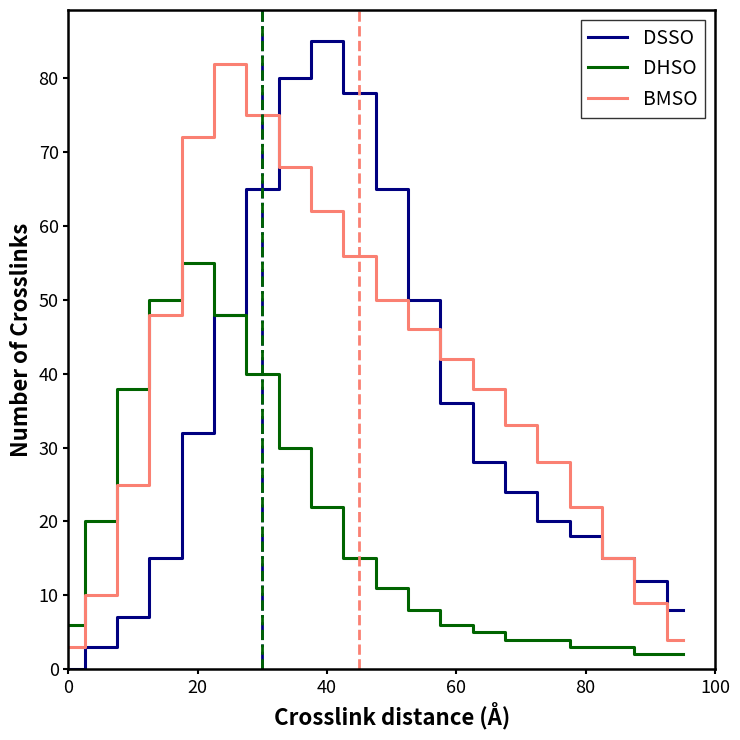

Which series has the largest total across all categories?

BMSO